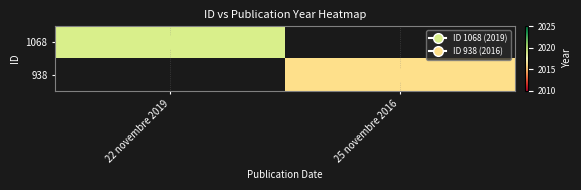

Between 25 novembre 2016 and 22 novembre 2019, which is larger?

22 novembre 2019